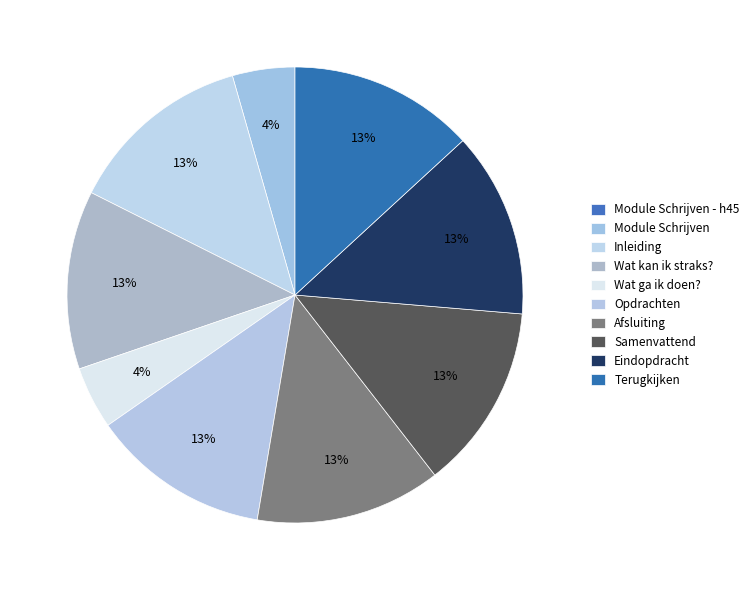

To the nearest percent, what is the average slice percentage?

10%